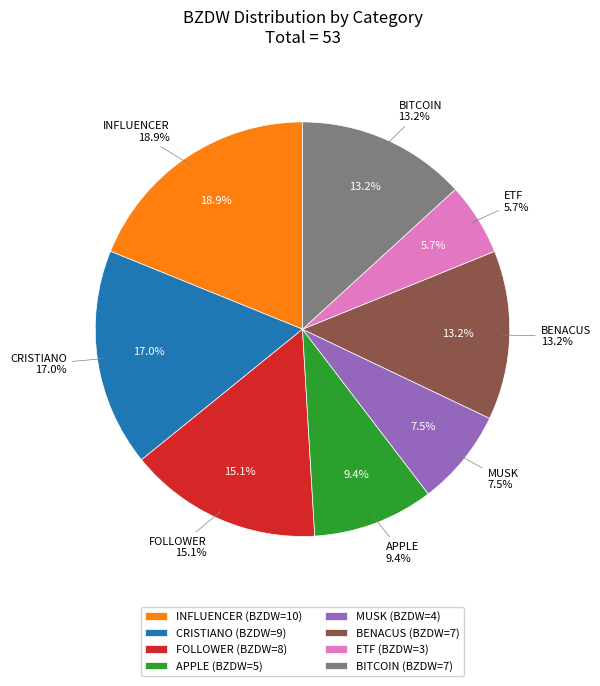

Does Elon … represent more than half of the total?

No